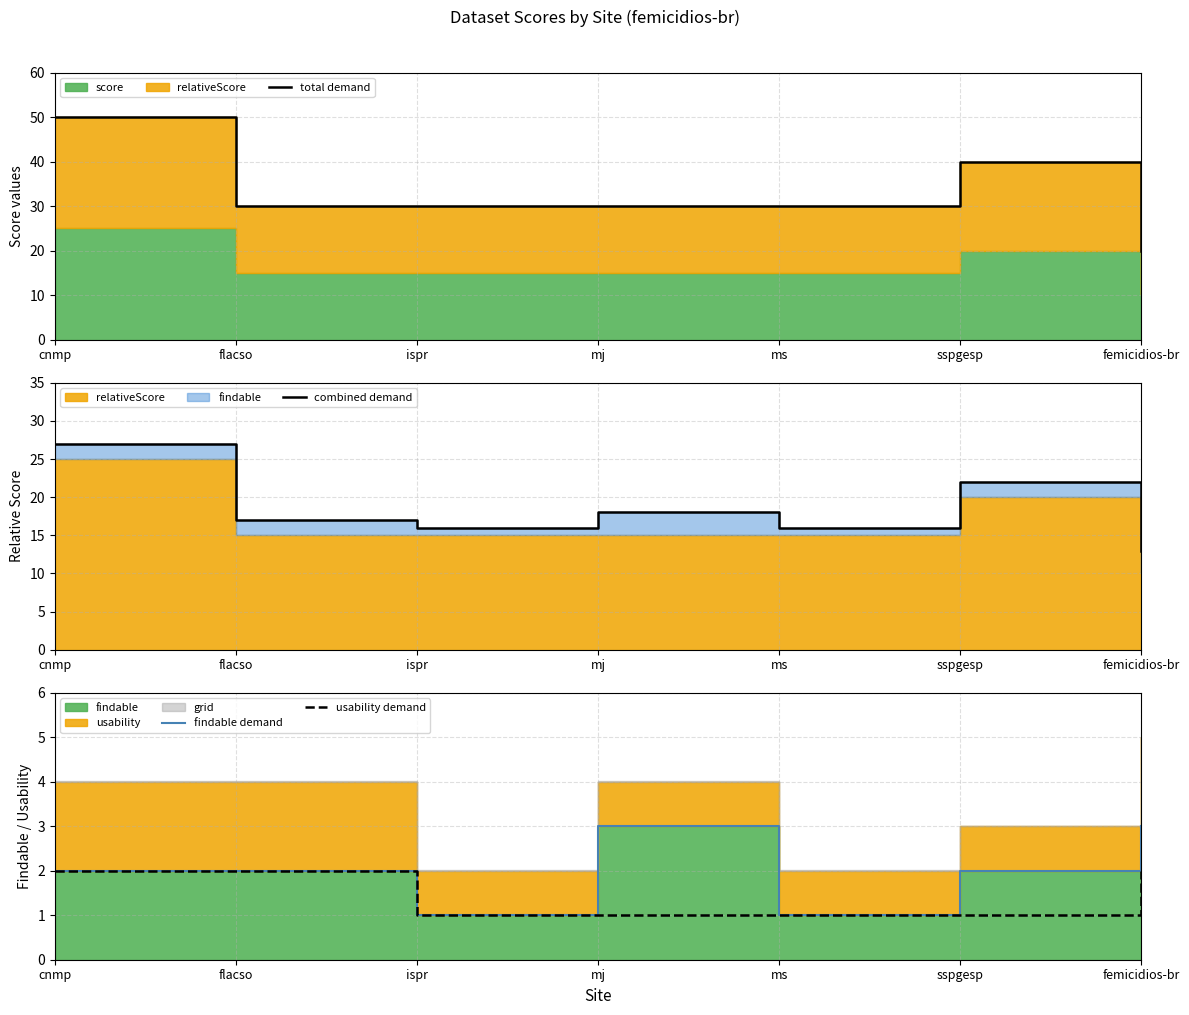

True or false: combined demand and usability demand intersect in this chart.

False